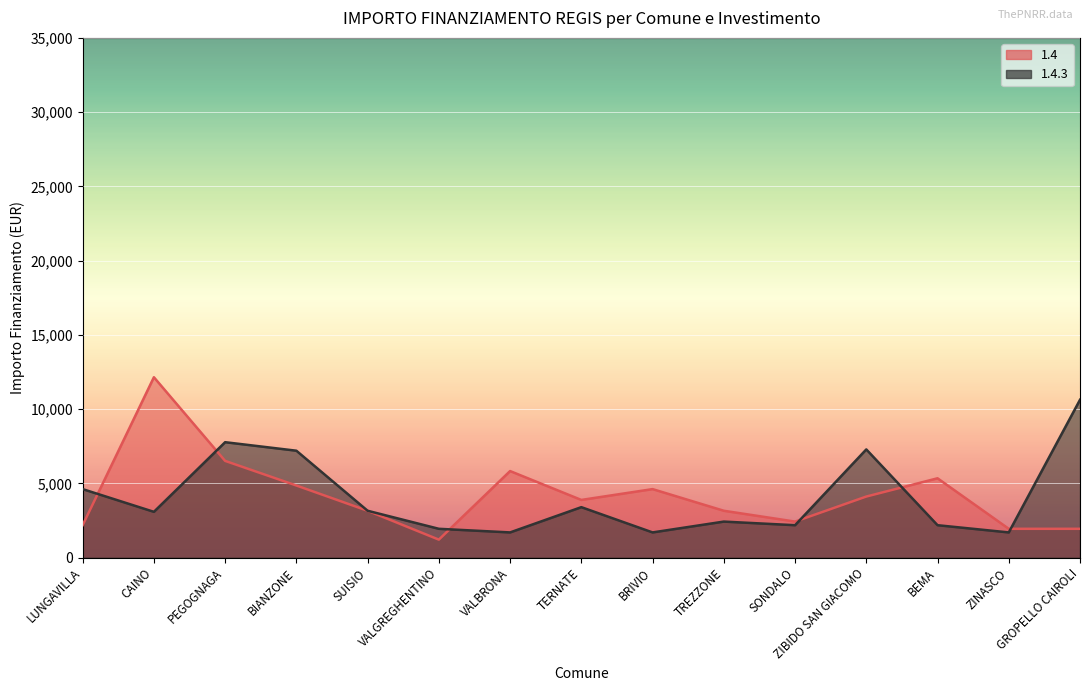

What is the spread (max minus min) of values at BRIVIO?

2916